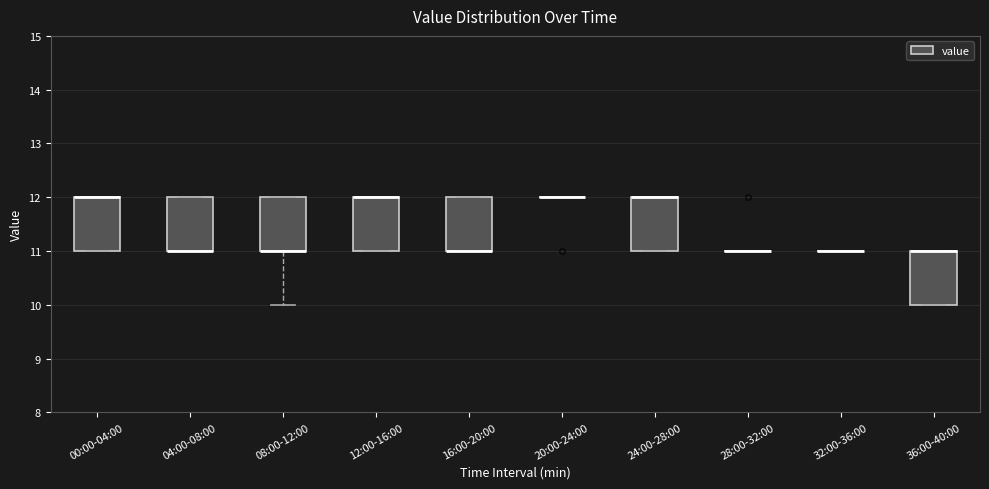

Where is the lower edge of the box for 36:00-40:00 on the y-axis? The values are not printed on the chart, so give them approximately, as read against the axis.

10